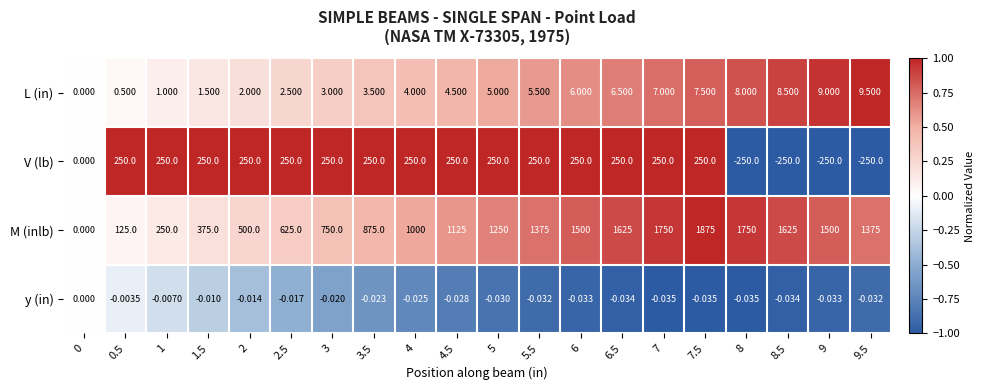

What is the minimum value shown in the chart?

-250.0